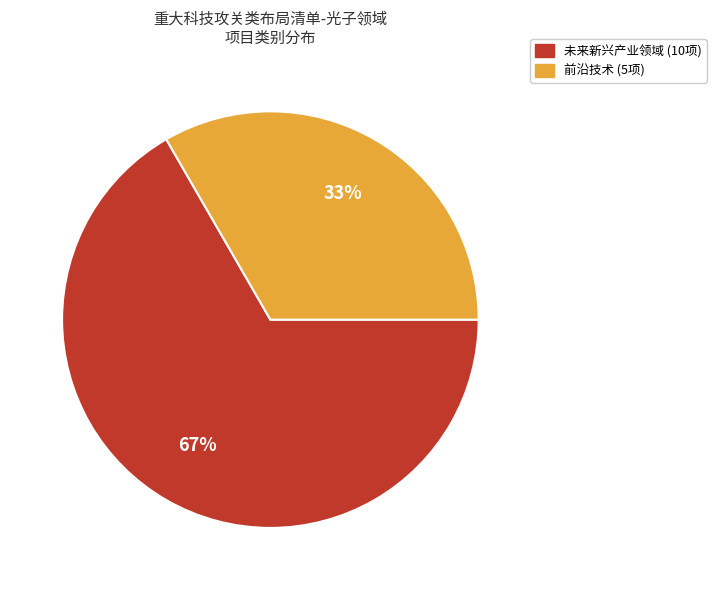

How many slices are in this pie chart?

2